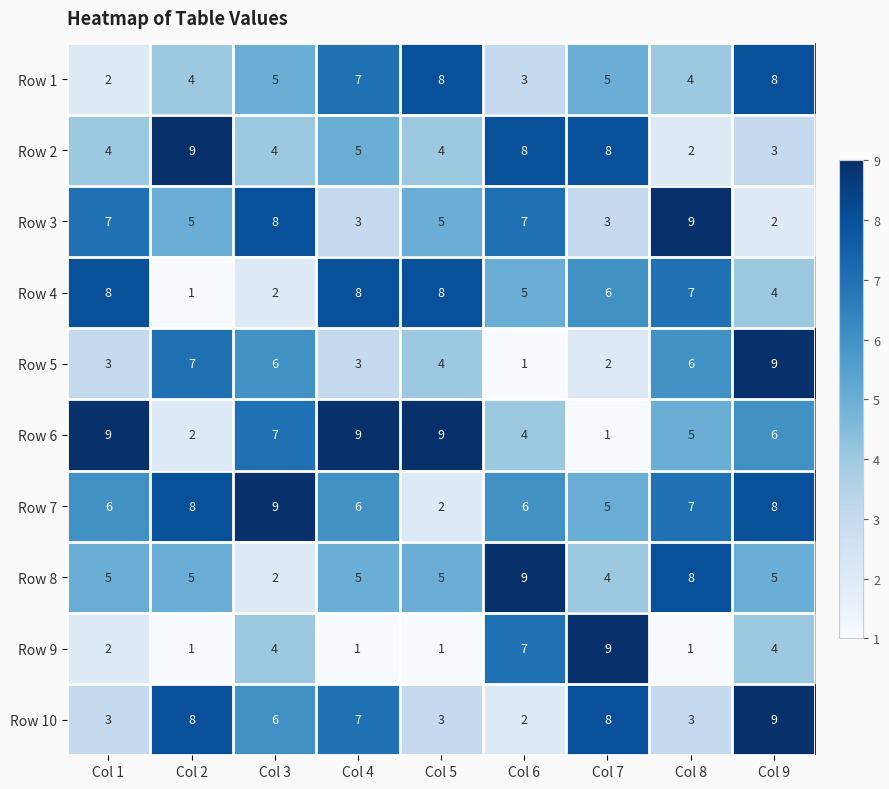

What is the sum of all Row 3 values?

49